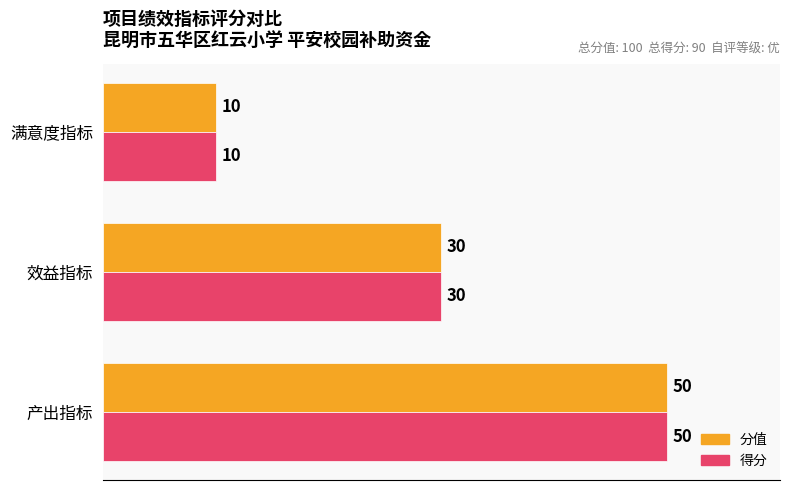

What is the highest value of the 得分 series?

50